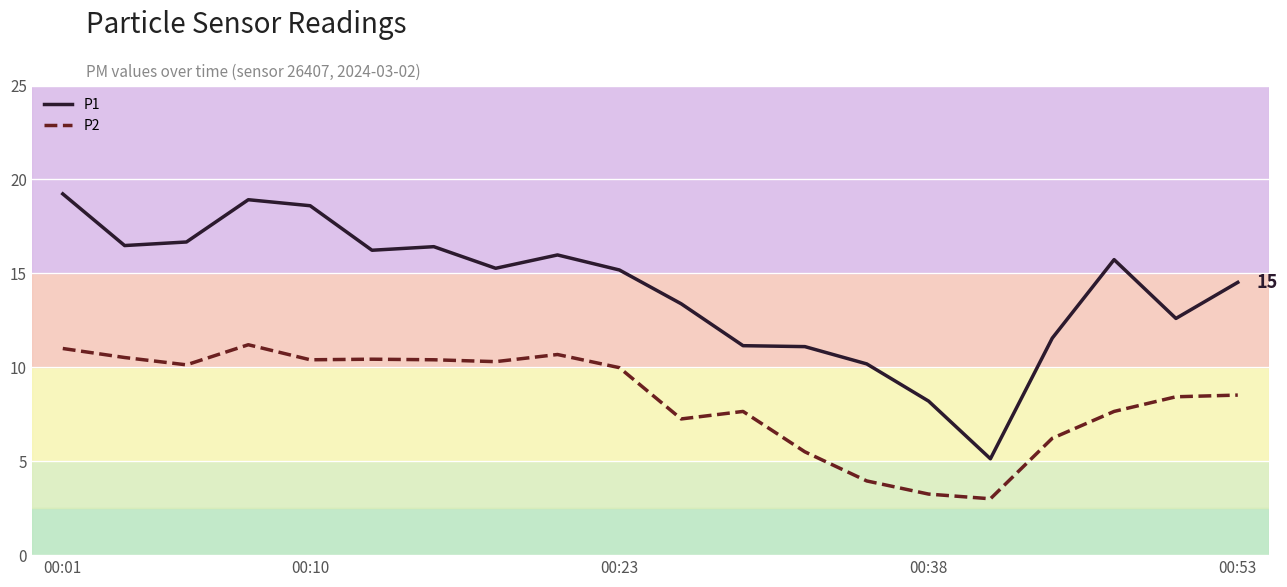

What is the minimum value for P2?

3.0